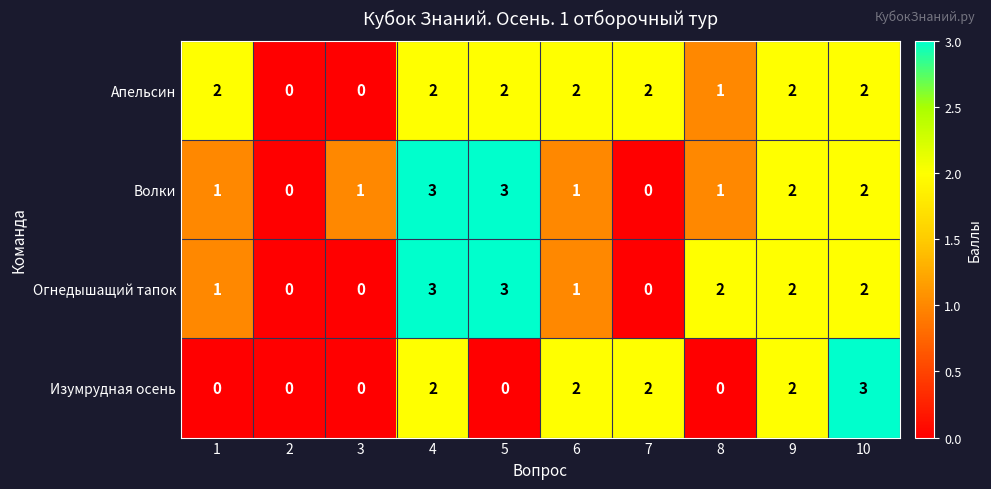

What is the spread (max minus min) of values at 5?

3